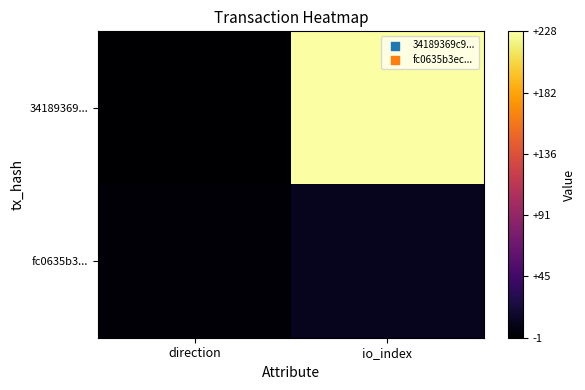

How many series are shown in this chart?

2